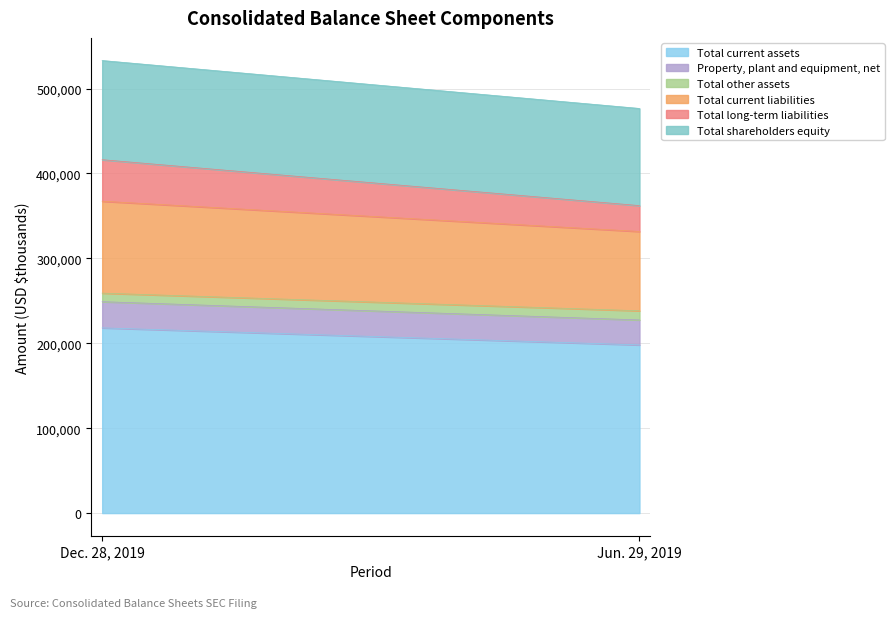

Reading left to right, list all the values displayed in this chart.

Total current assets: Dec. 28, 2019=218193	Jun. 29, 2019=198099
Property, plant and equipment, net: Dec. 28, 2019=30825	Jun. 29, 2019=29413
Total other assets: Dec. 28, 2019=10076	Jun. 29, 2019=10798
Total current liabilities: Dec. 28, 2019=108260	Jun. 29, 2019=93404
Total long-term liabilities: Dec. 28, 2019=48903	Jun. 29, 2019=30447
Total shareholders equity: Dec. 28, 2019=116807	Jun. 29, 2019=114459